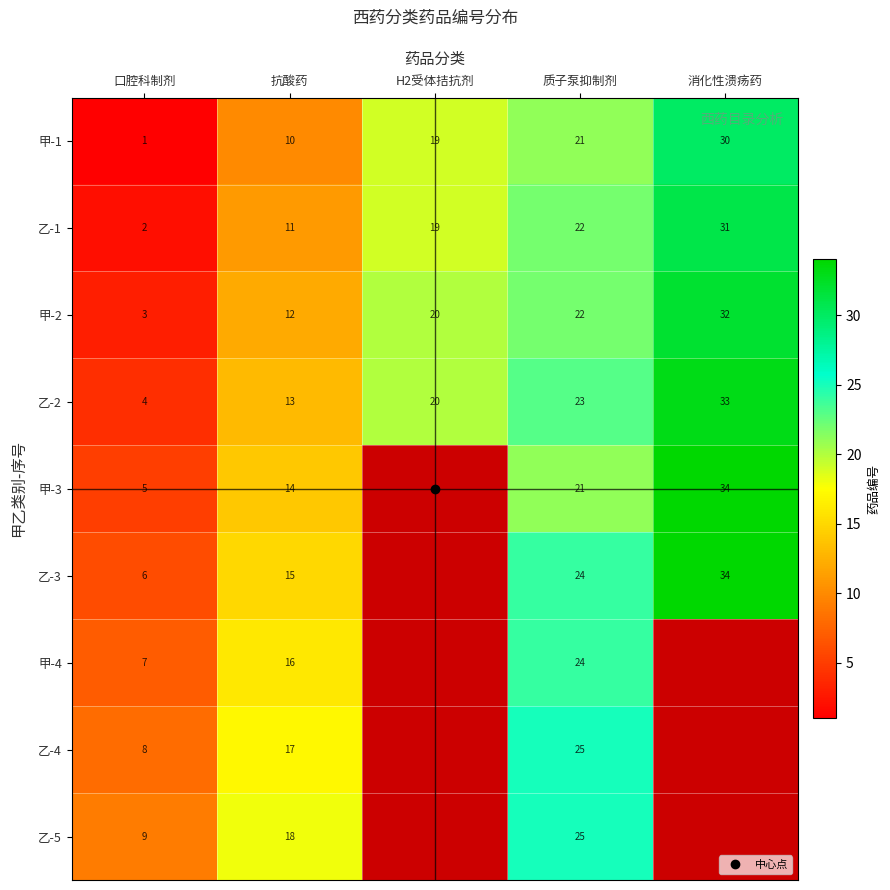

Rank the series at 口腔科制剂 from highest to lowest value.

乙-5, 乙-4, 甲-4, 乙-3, 甲-3, 乙-2, 甲-2, 乙-1, 甲-1